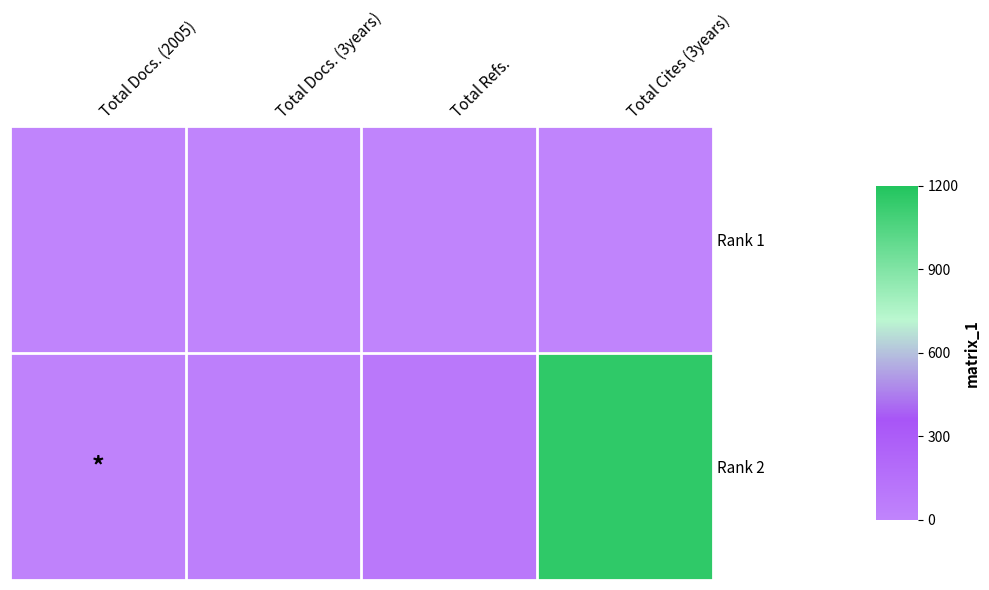

List the series in order of their overall mean, highest first.

Rank 2, Rank 1